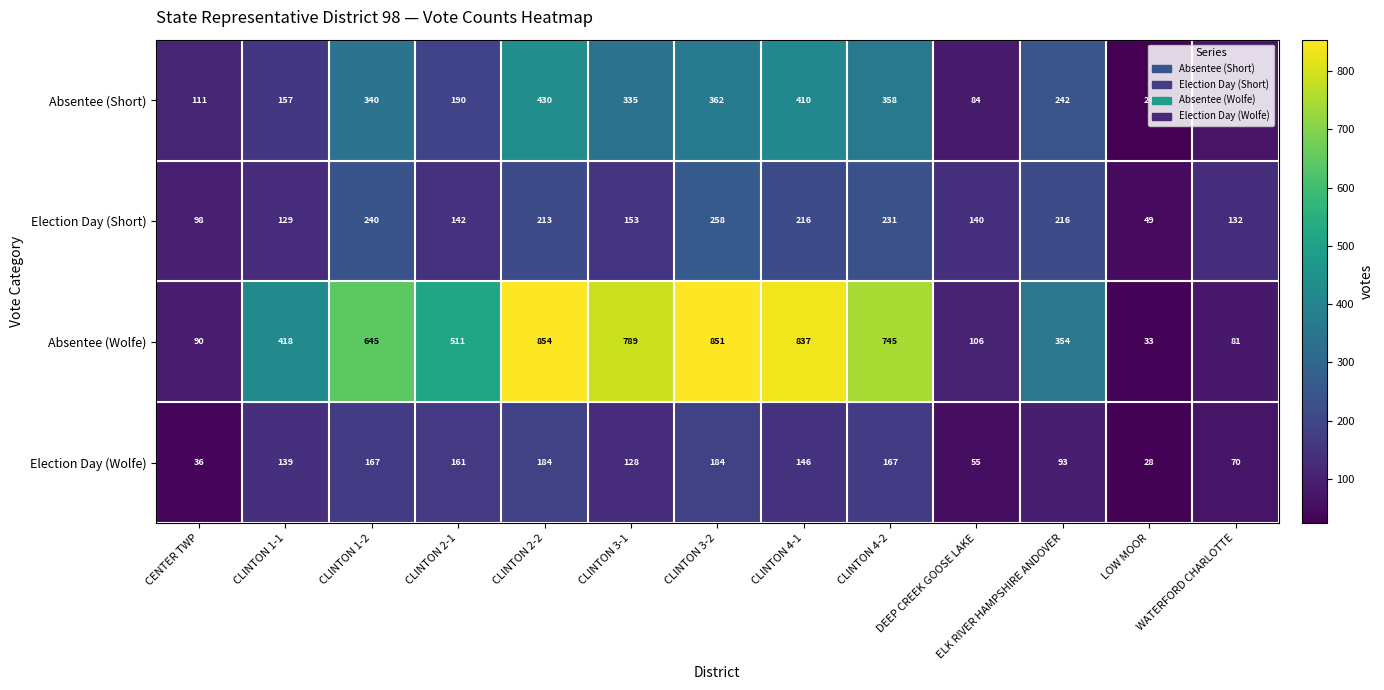

True or false: Election Day (Wolfe) has a value of 64 at CENTER TWP.

False